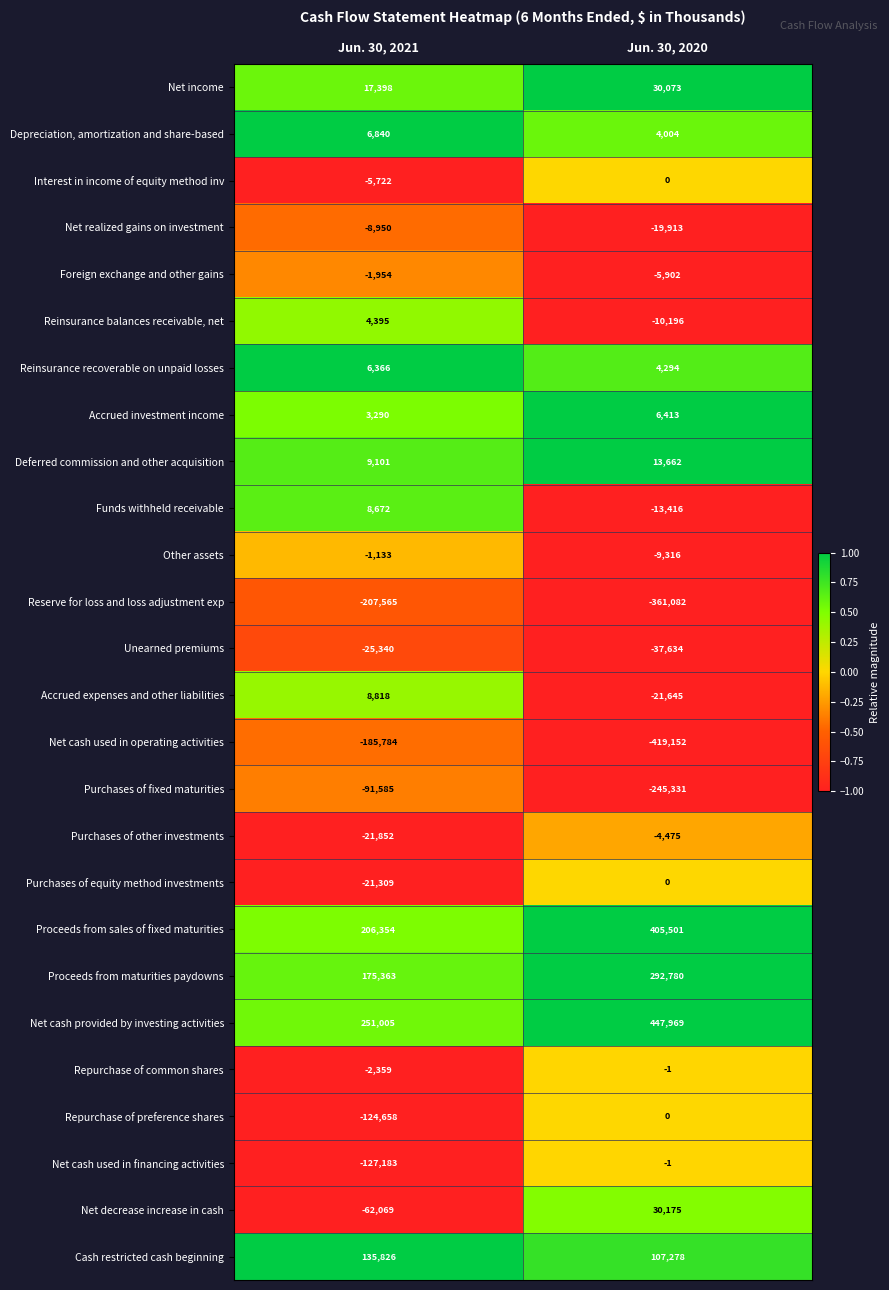

Which series has the widest spread of values?

Net cash used in operating activities